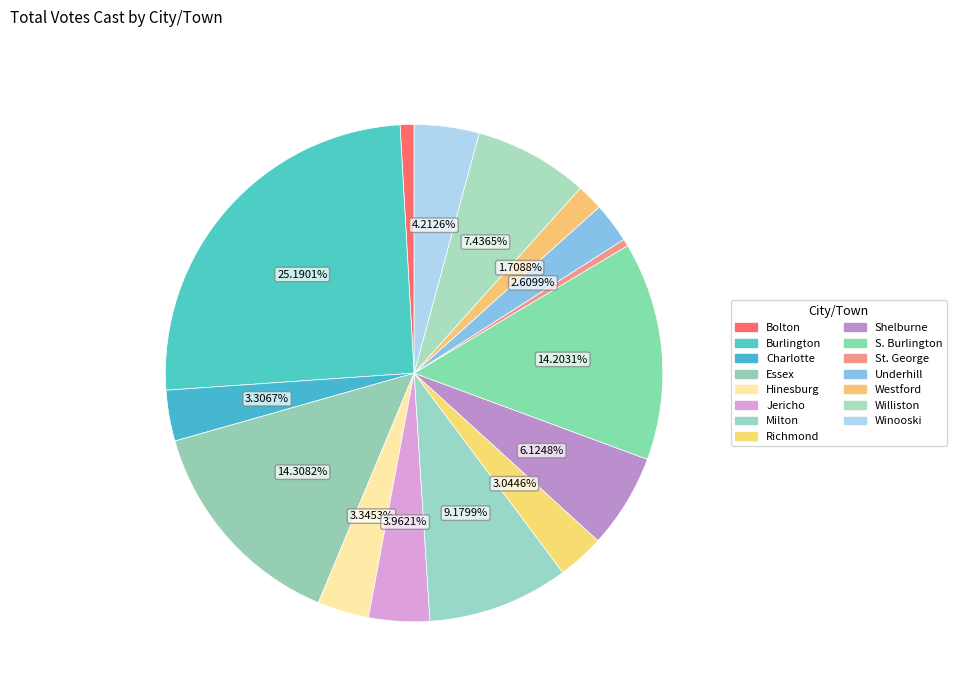

Is there a majority slice in this chart?

No